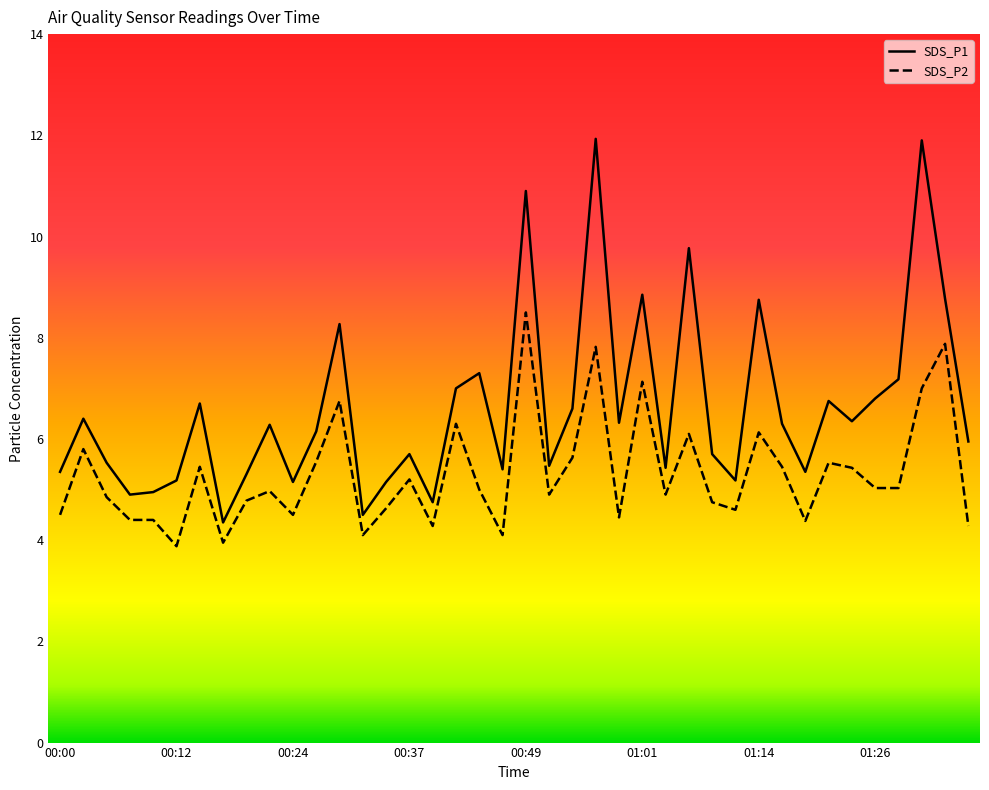

What position from the left is 01:14?

31